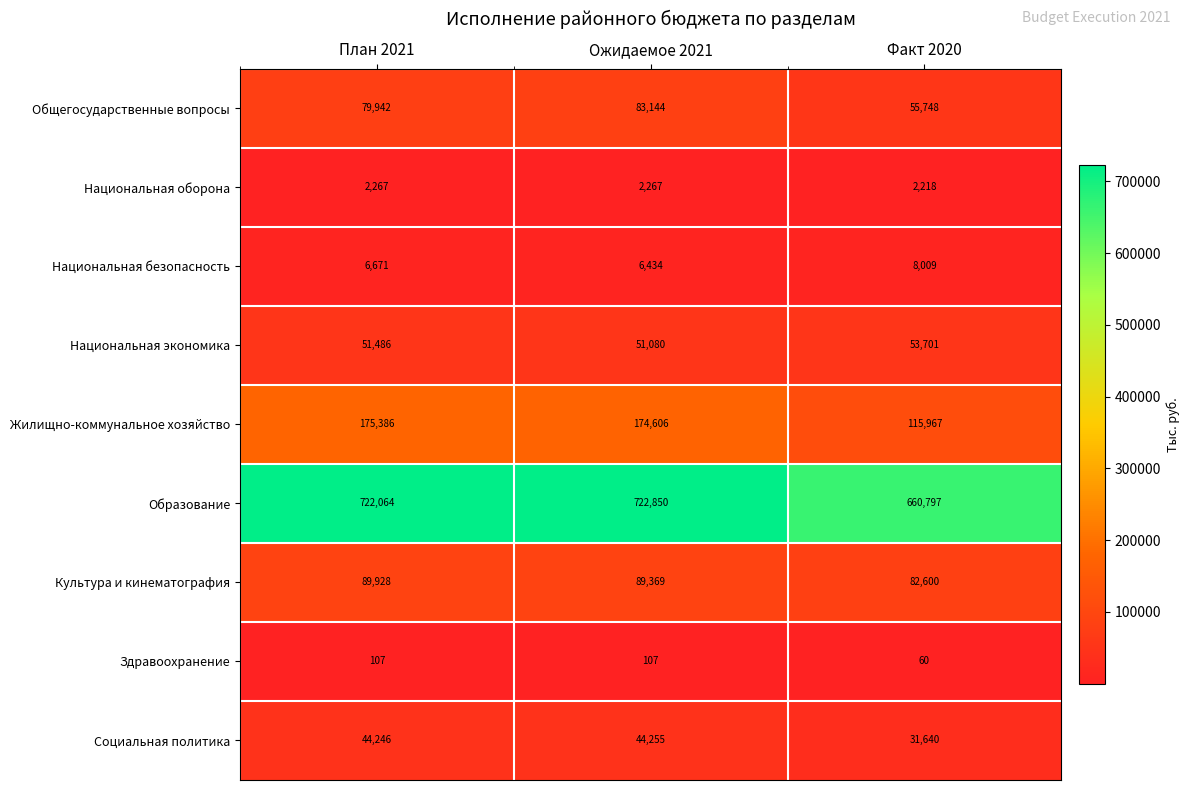

Between План 2021 and Факт 2020, which series saw the biggest shift?

Образование